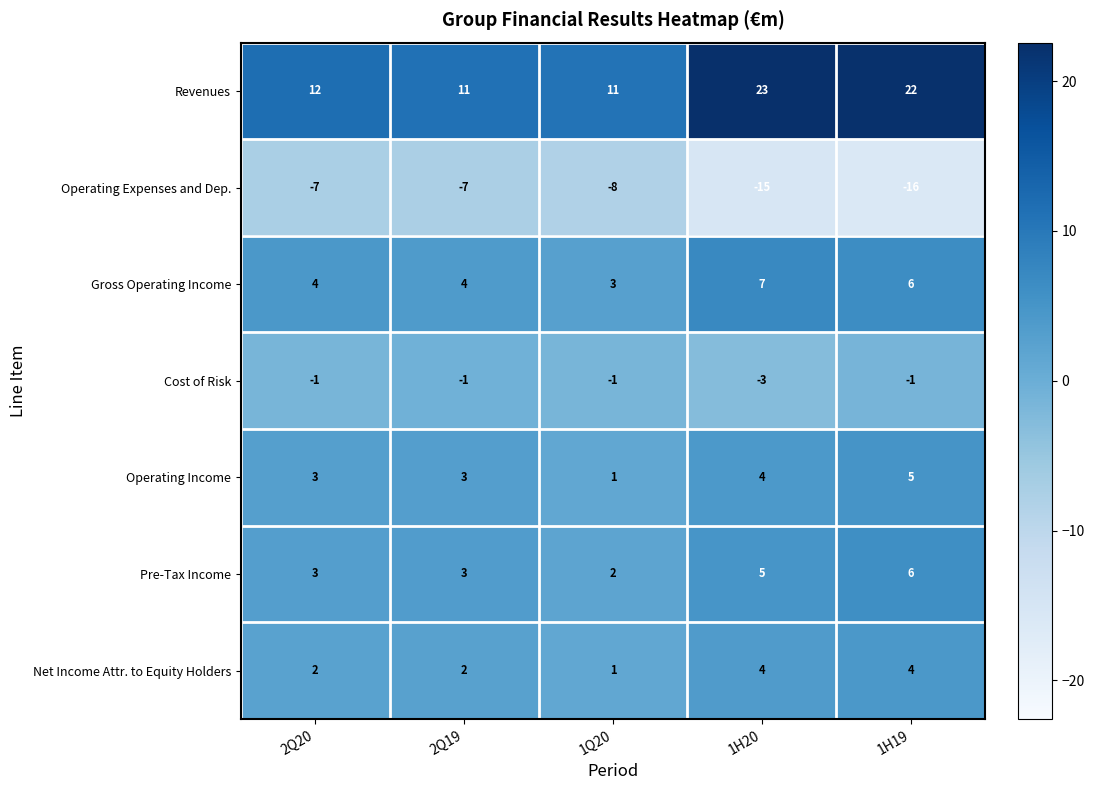

How many categories are shown in the chart?

5